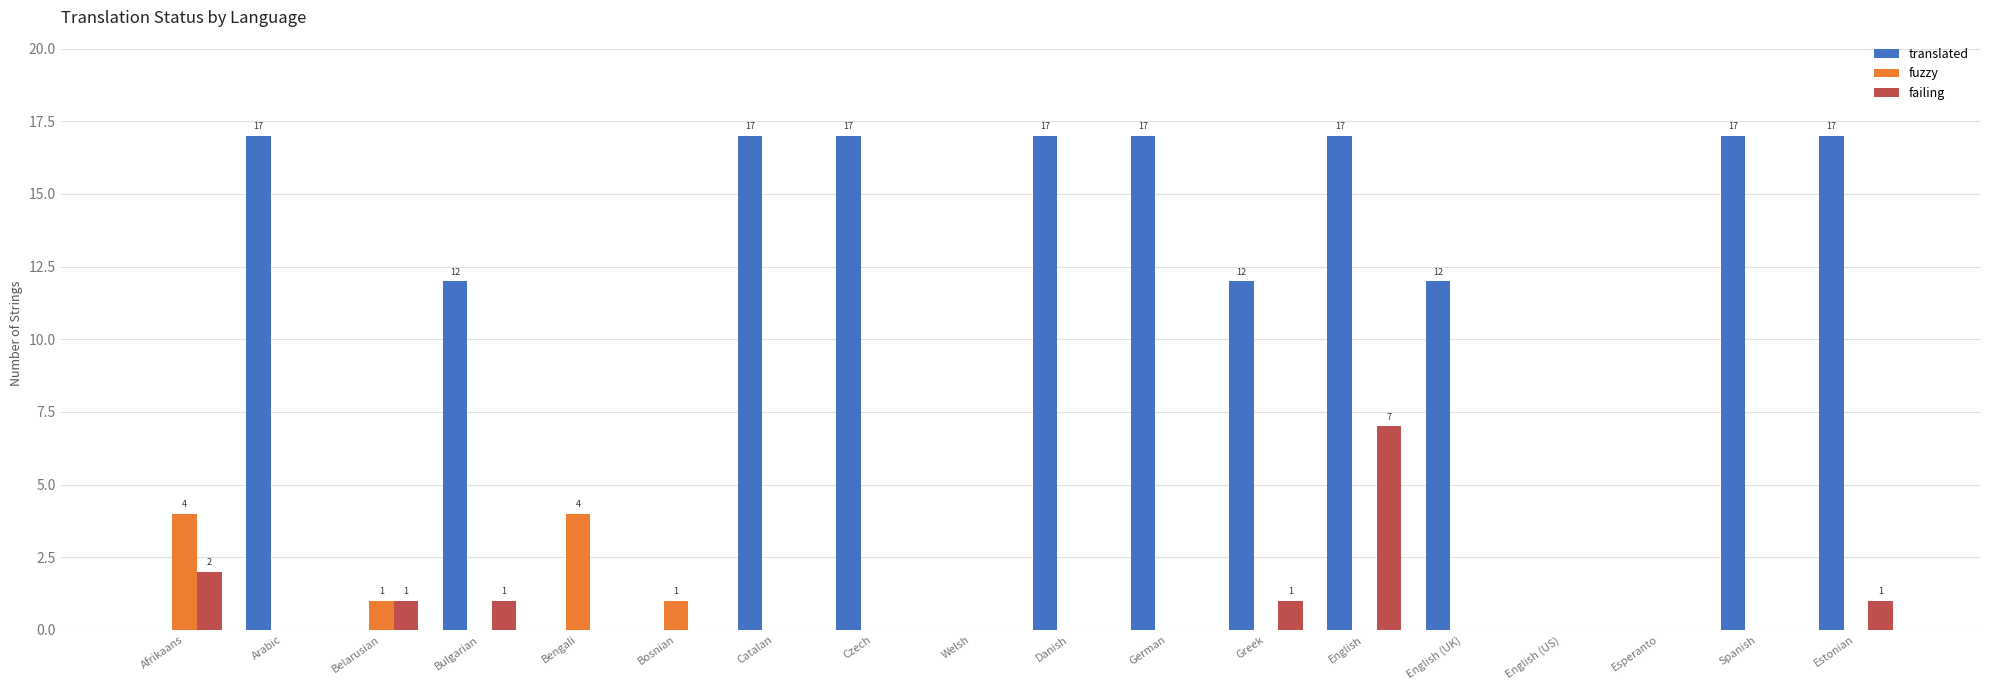

True or false: failing has a value of 4 at Spanish.

False